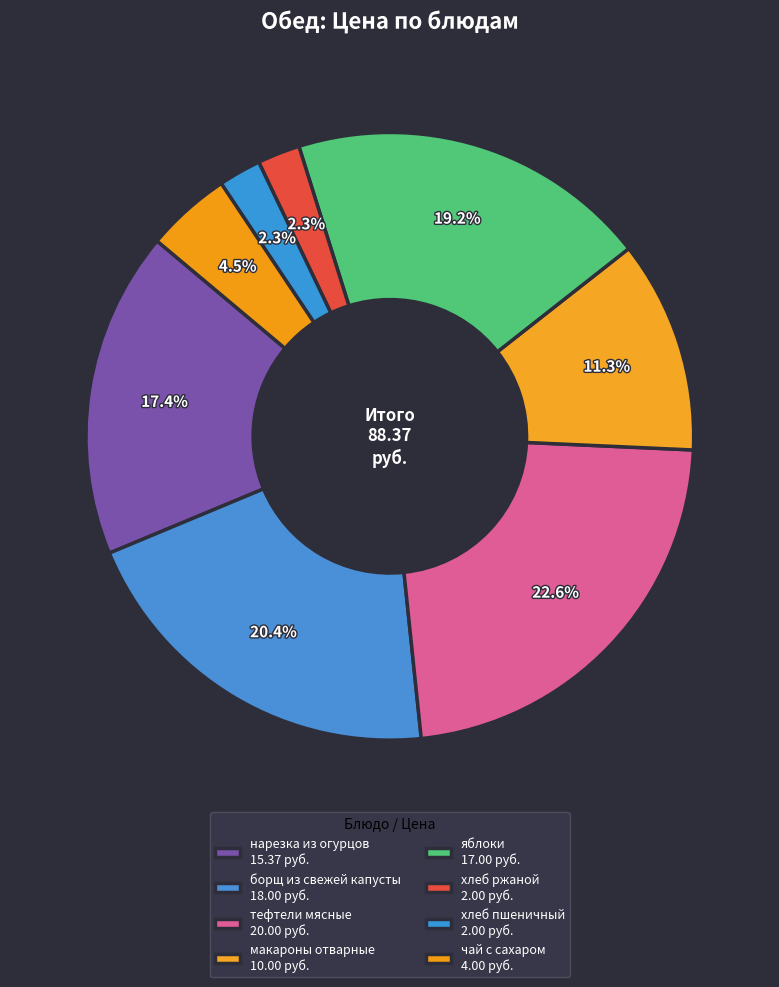

Is макароны отварные the majority of the pie?

No